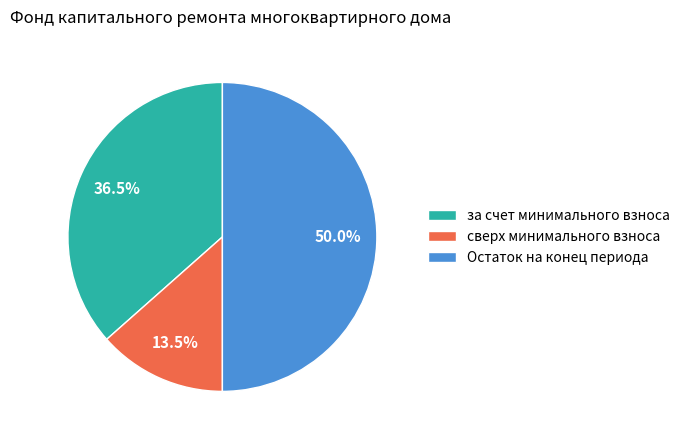

What percentage do за счет минимального взноса and Остаток на конец периода together represent?

86.5%